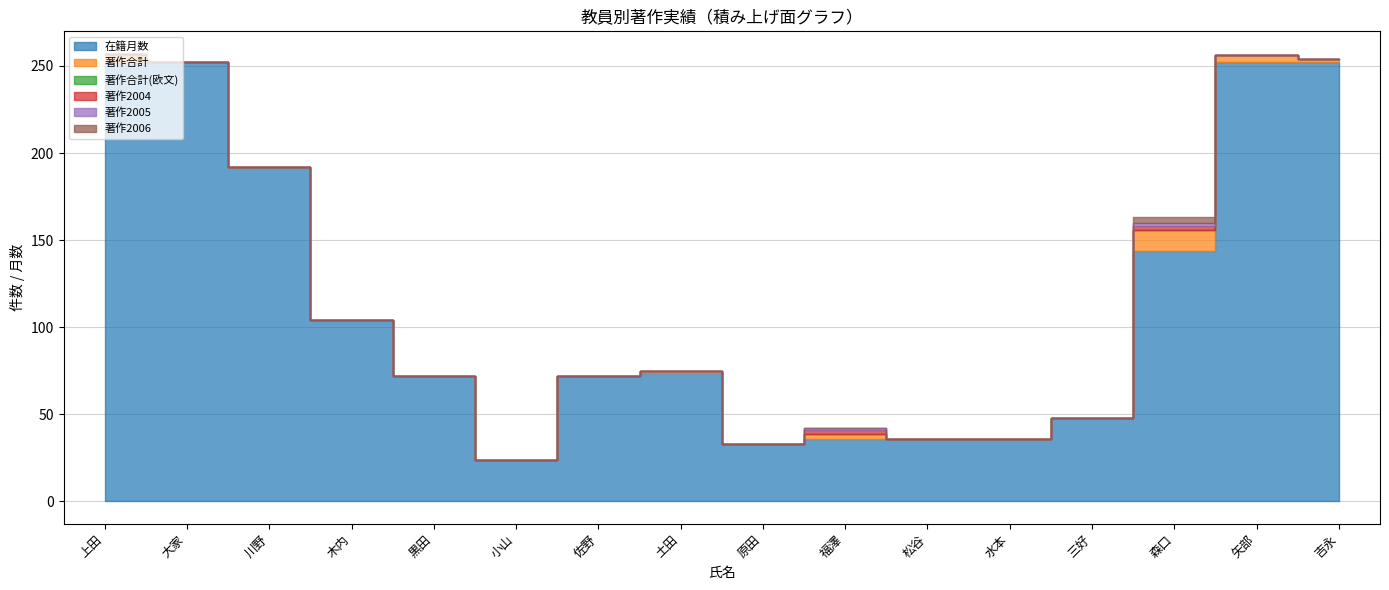

What is the sum of all 著作2006 values?

3